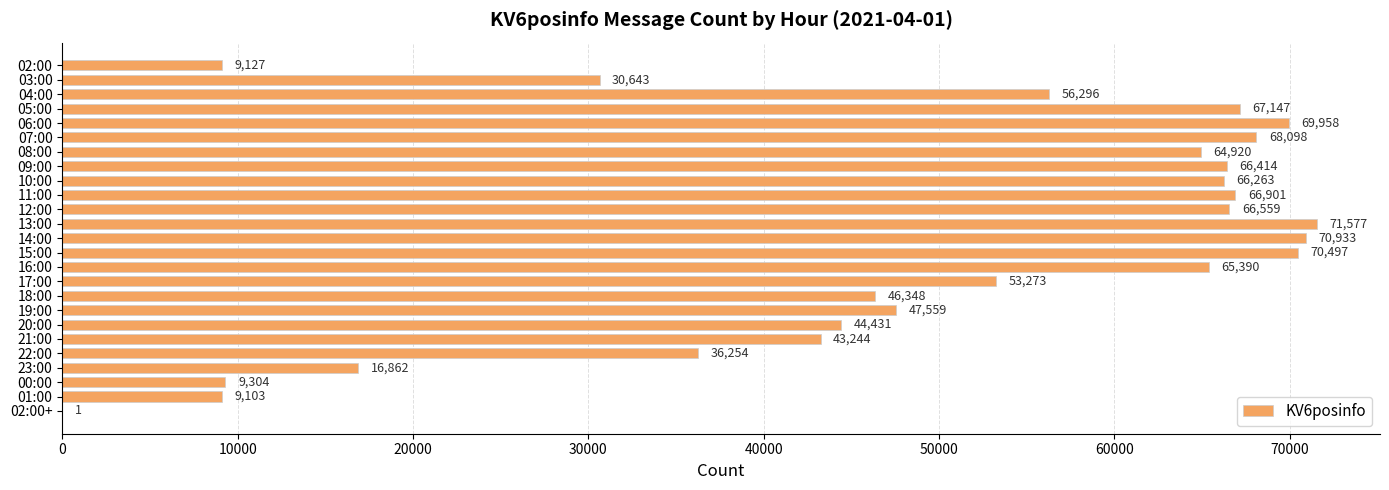

Reading bottom to top, list all the values displayed in this chart.

02:00+=1	01:00=9103	00:00=9304	23:00=16862	22:00=36254	21:00=43244	20:00=44431	19:00=47559	18:00=46348	17:00=53273	16:00=65390	15:00=70497	14:00=70933	13:00=71577	12:00=66559	11:00=66901	10:00=66263	09:00=66414	08:00=64920	07:00=68098	06:00=69958	05:00=67147	04:00=56296	03:00=30643	02:00=9127